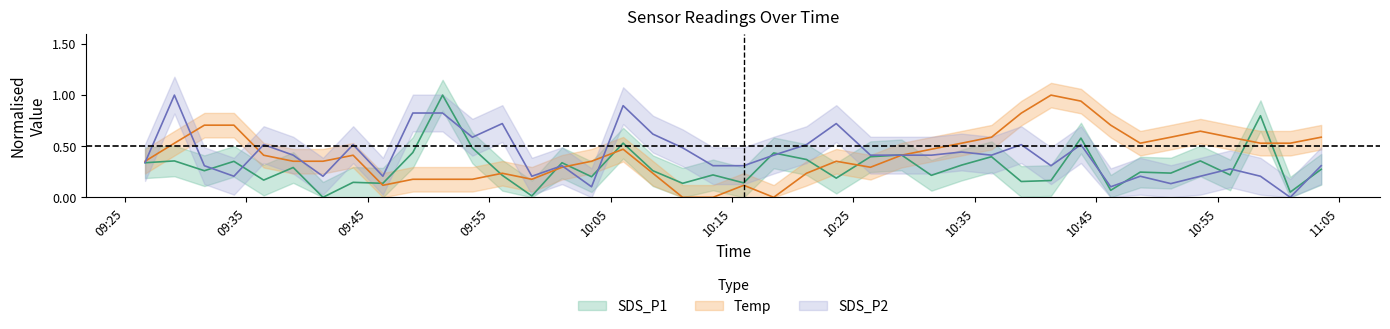

What position from the right is 2024/03/23 10:01:00?

26